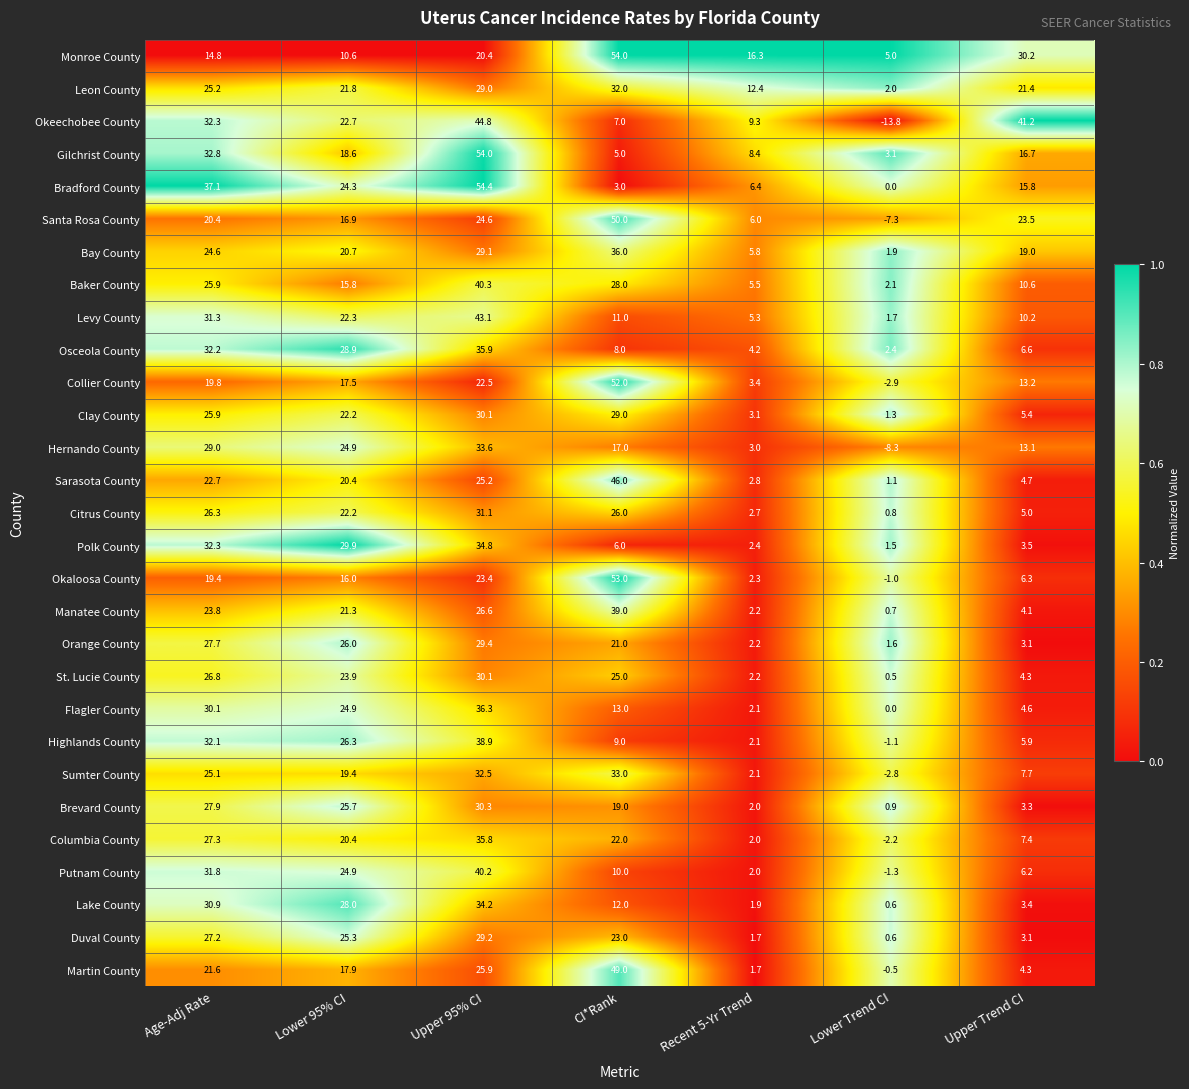

Is it true that Brevard County equals 38.8 at Lower 95% CI?

False